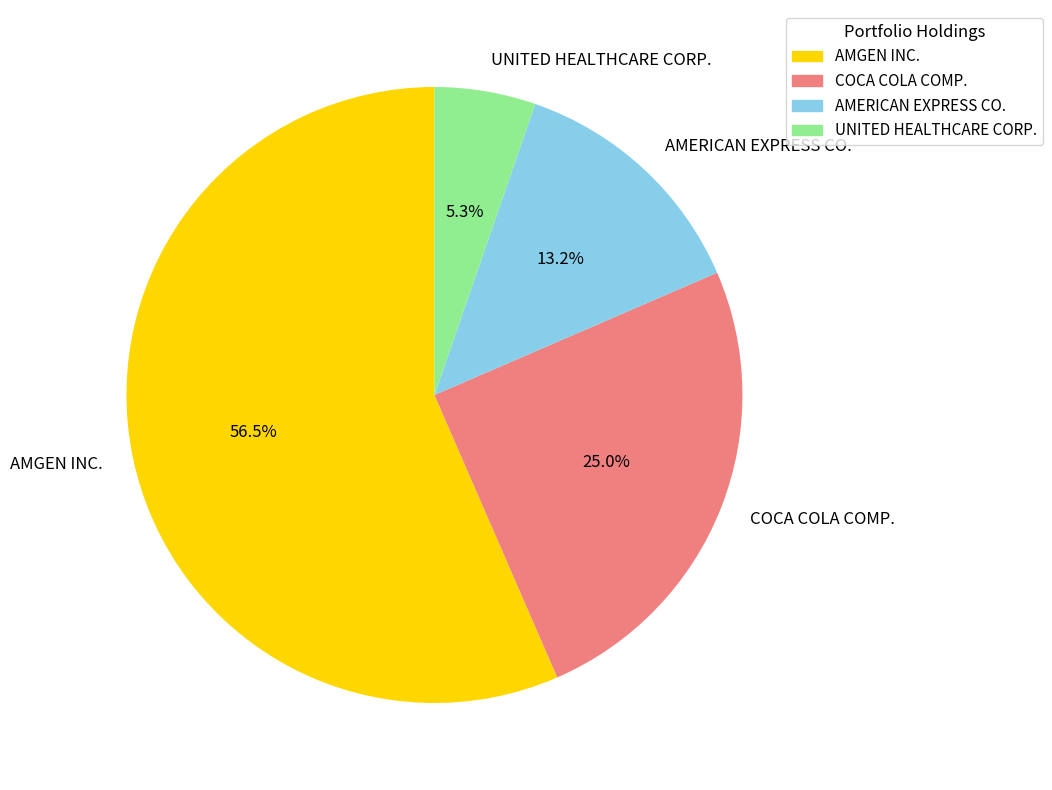

To the nearest percent, what portion does COCA COLA COMP. represent?

25%